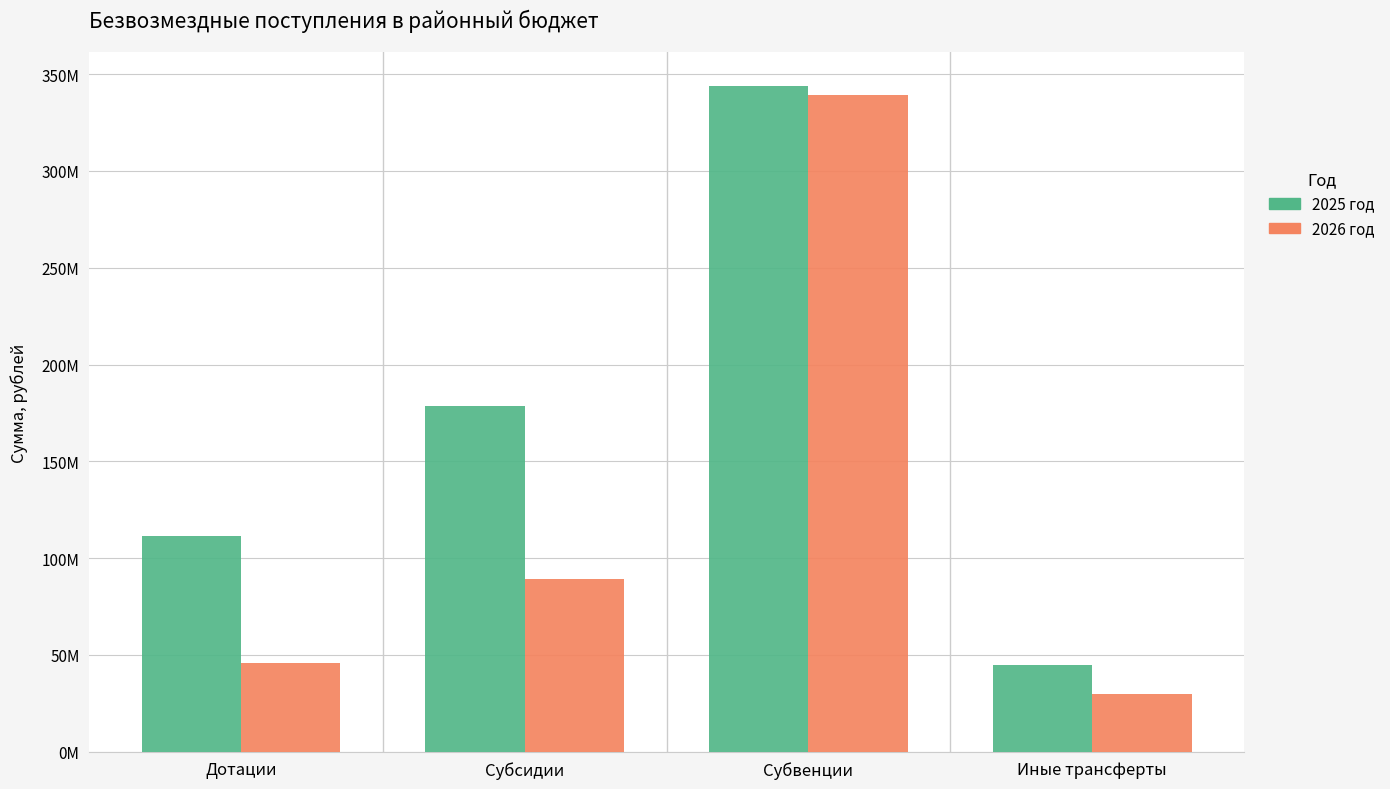

Is it true that 2025 год equals 17009711.2 at Иные трансферты?

False